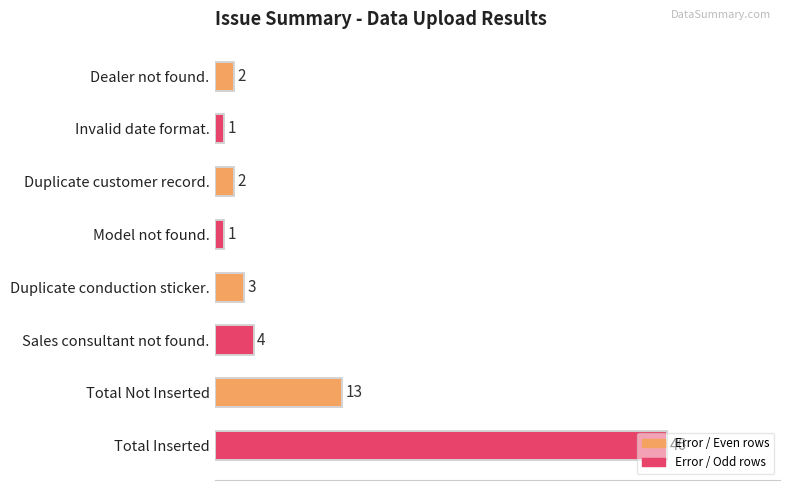

What is the value of the 2nd bar from the top?

1